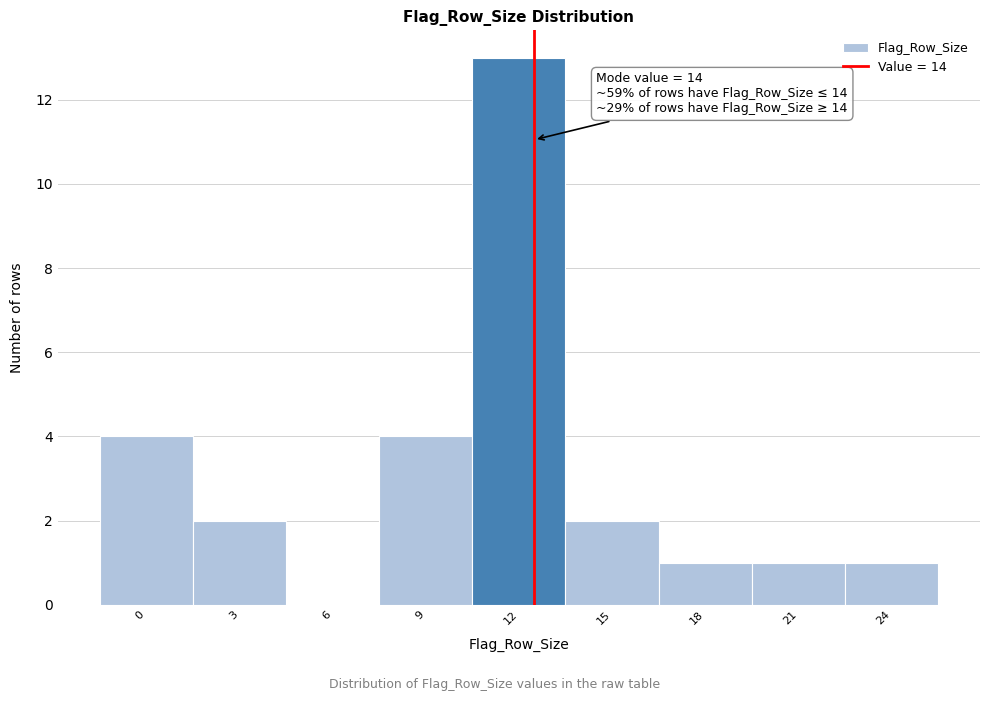

Reading left to right, what are all the values shown in this chart?

0=4	3=2	6=0	9=4	12=13	15=2	18=1	21=1	24=1